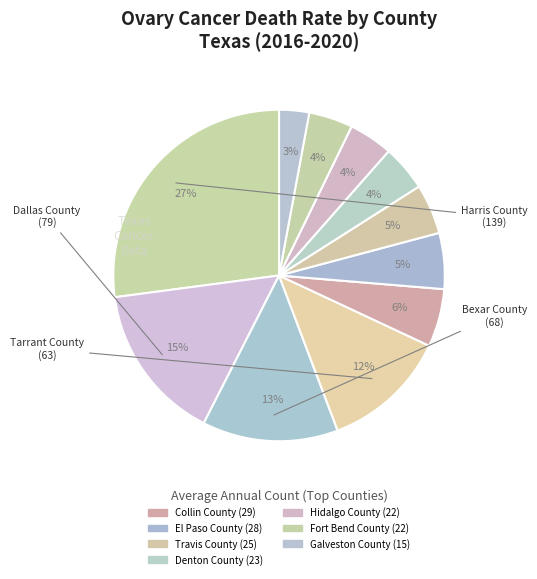

Count the number of slices in the pie.

11